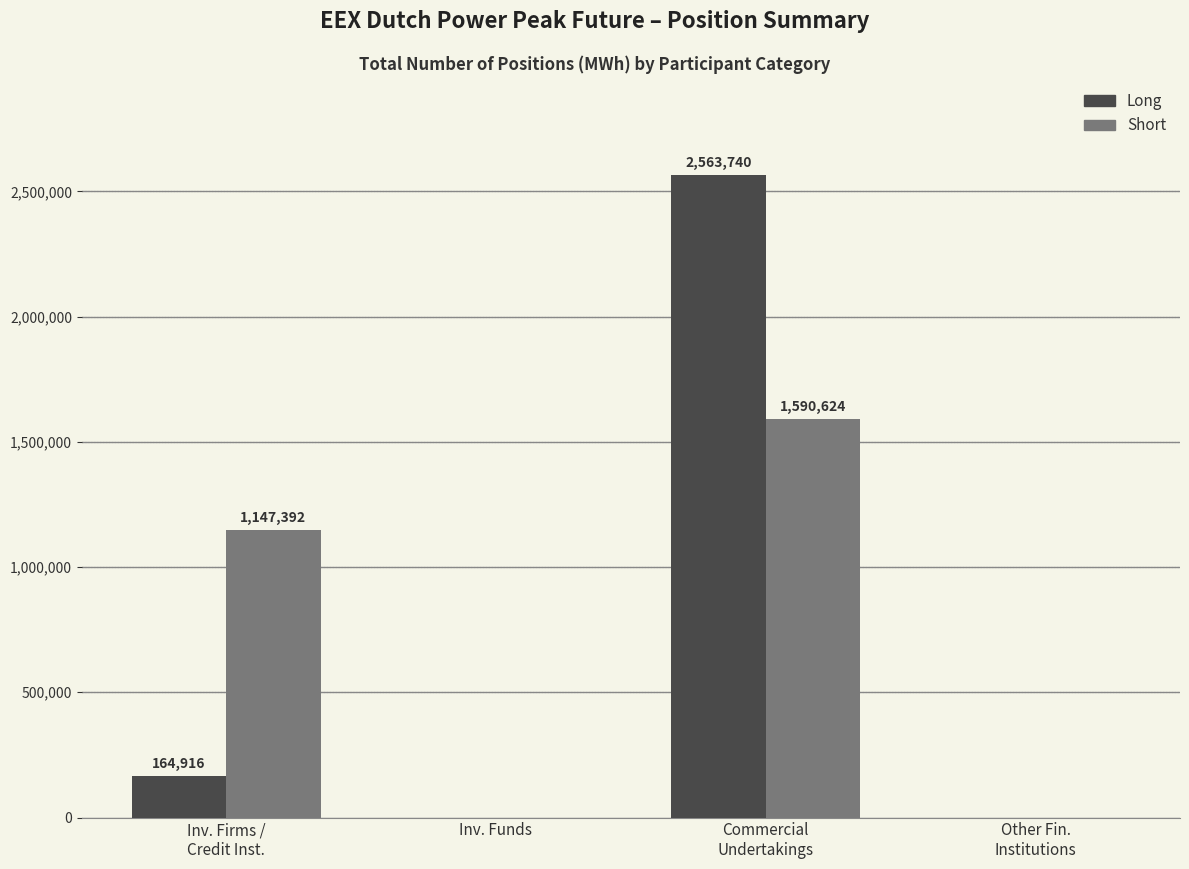

What is the highest value of the Short series?

1590624